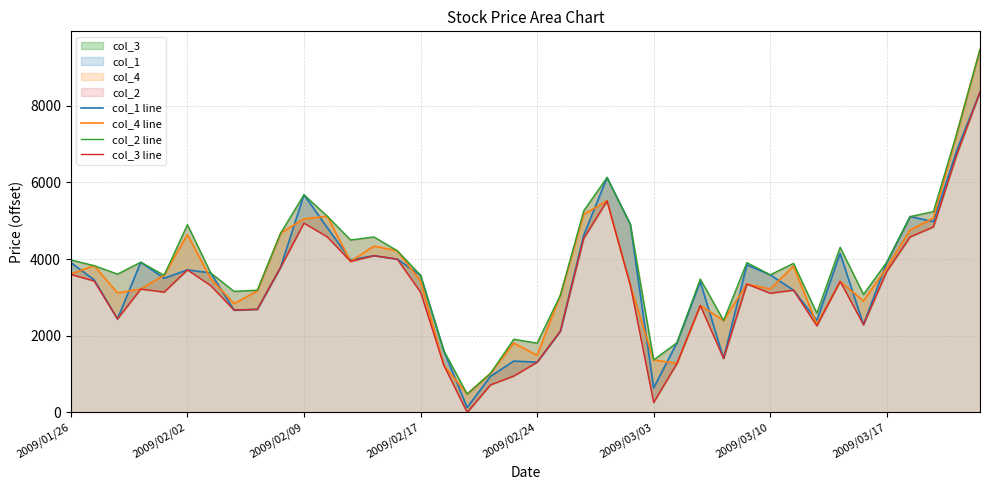

List the series in order of their peak value, lowest first.

col_1 line, col_3 line, col_4 line, col_2 line